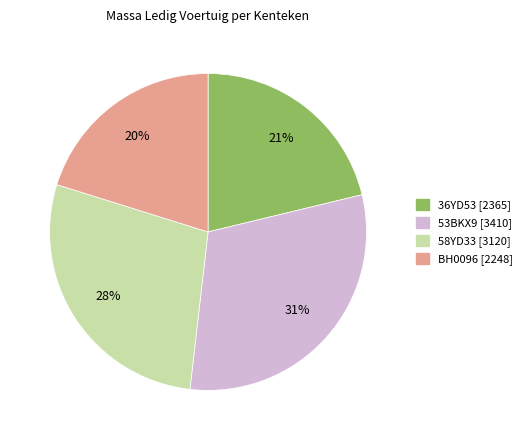

To the nearest percent, what is the average slice percentage?

25%